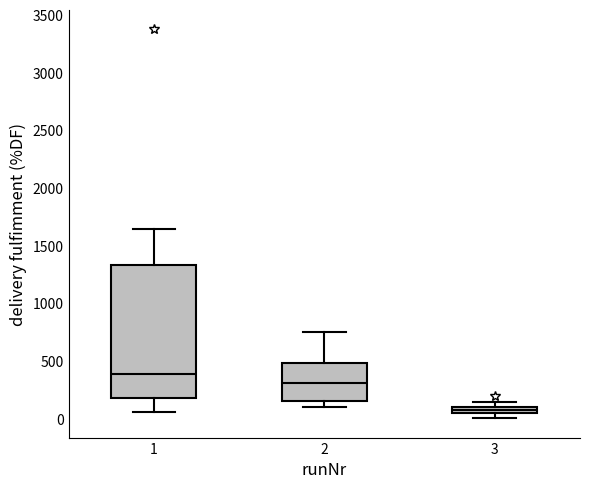

Where is the lower edge of the box at x = 3 on the y-axis? The values are not printed on the chart, so give them approximately, as read against the axis.

50